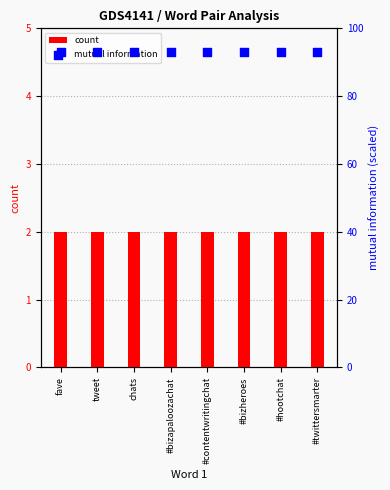

Which series contains the lowest Y value?

count